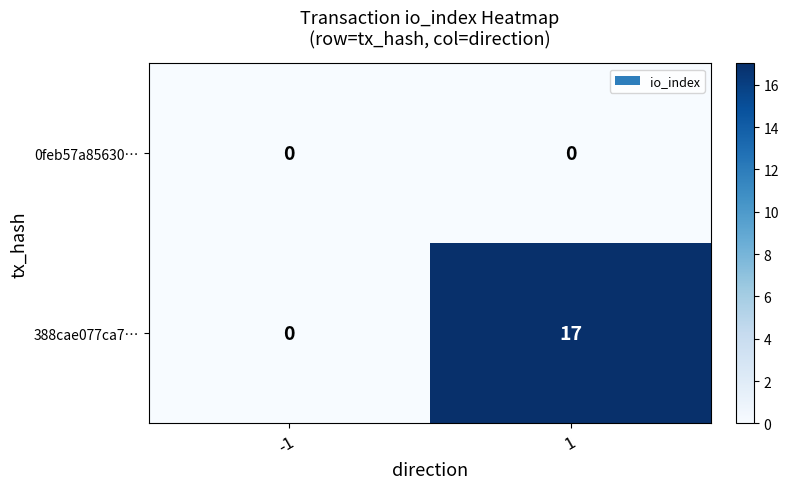

Reading left to right, extract all data points from this chart.

0feb57a85630…: -1=0	1=0
388cae077ca7…: -1=0	1=17